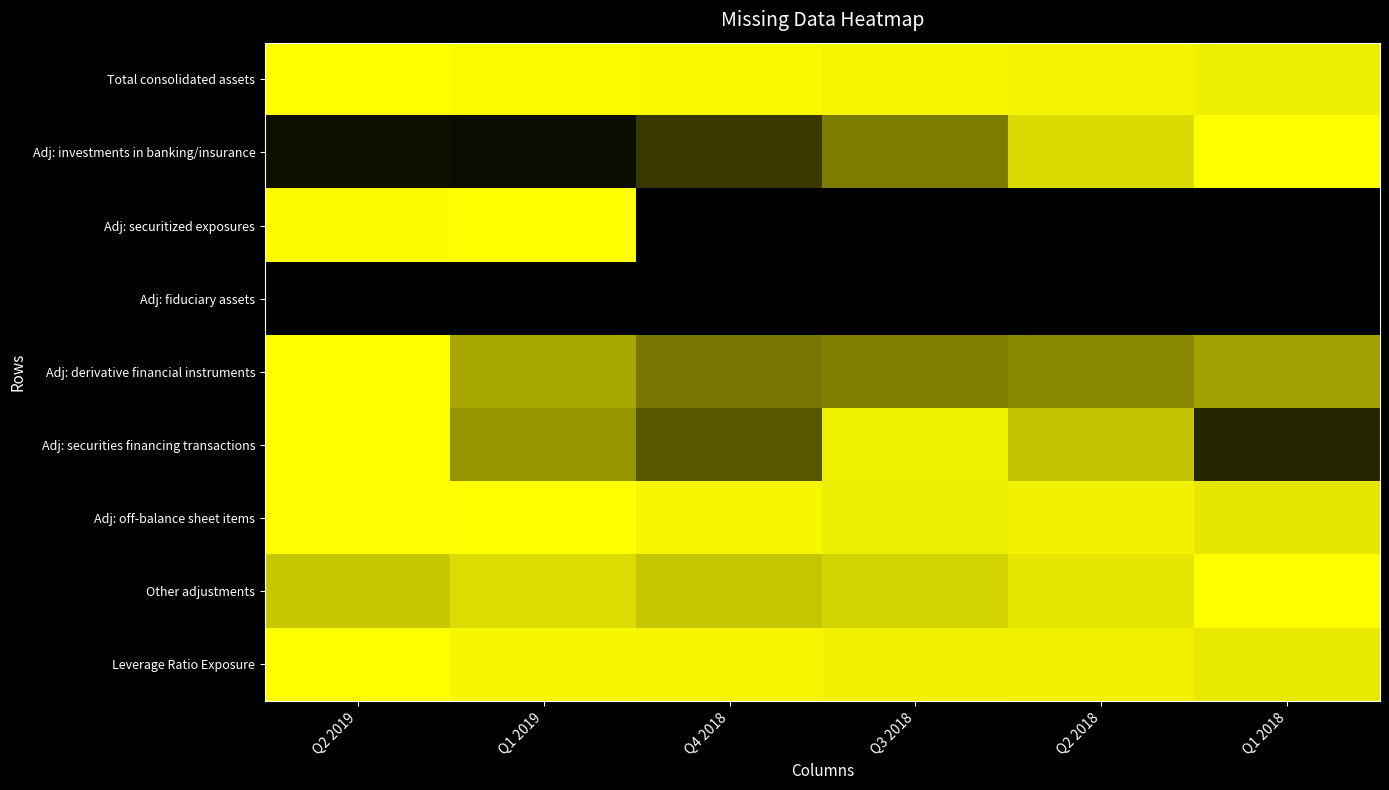

Which series changed the most between Q4 2018 and Q1 2018?

Adj: investments in banking/insurance